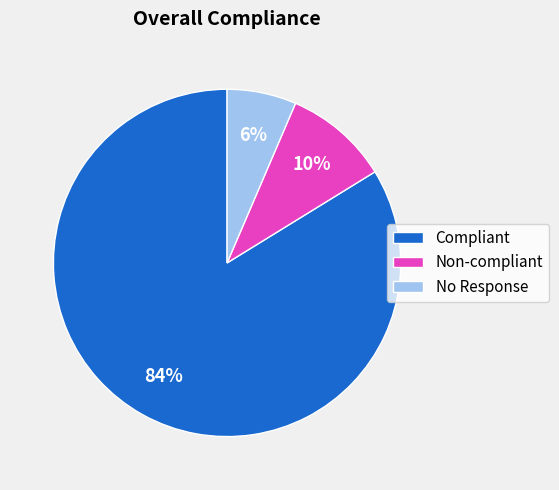

How many segments does this pie chart have?

3